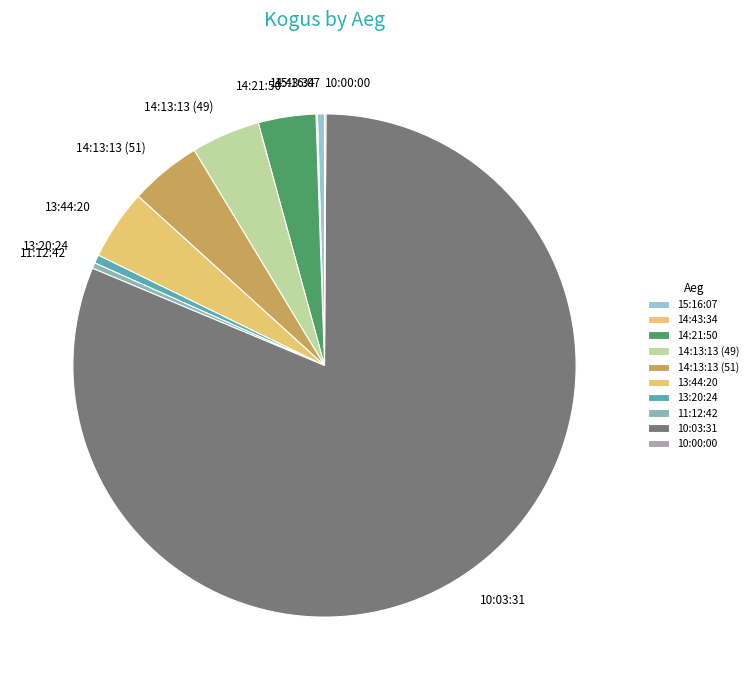

How many segments does this pie chart have?

10